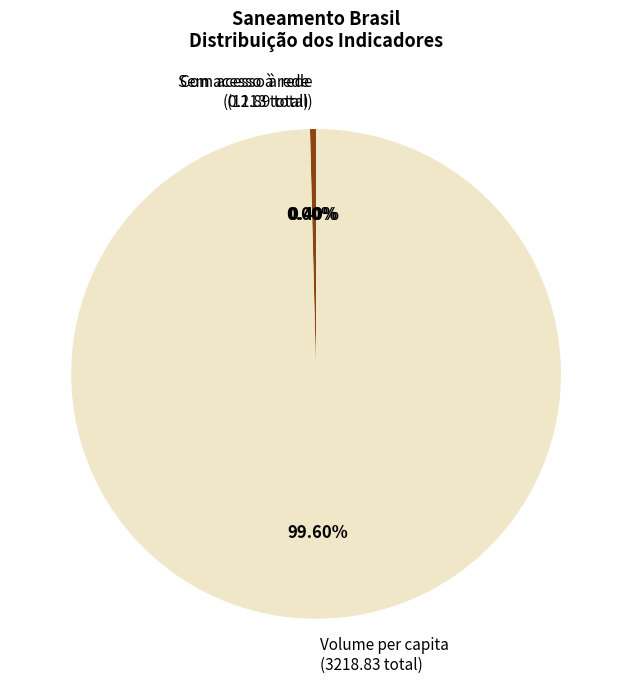

Combined, do Volume per capita (3218.83 total) and Com acesso à rede (12.89 total) account for over 50%?

Yes